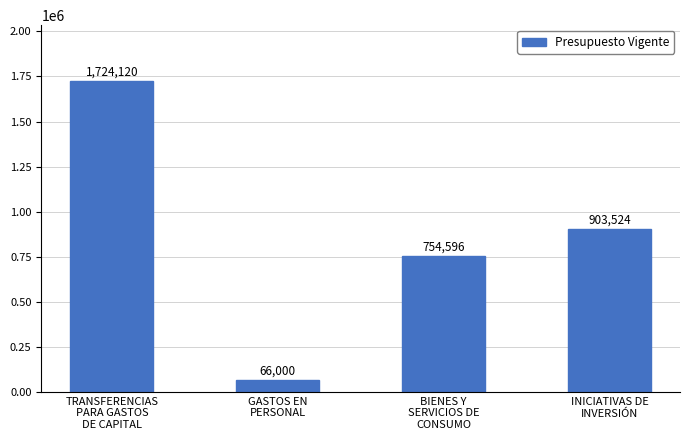

What is the greatest value displayed?

1724120